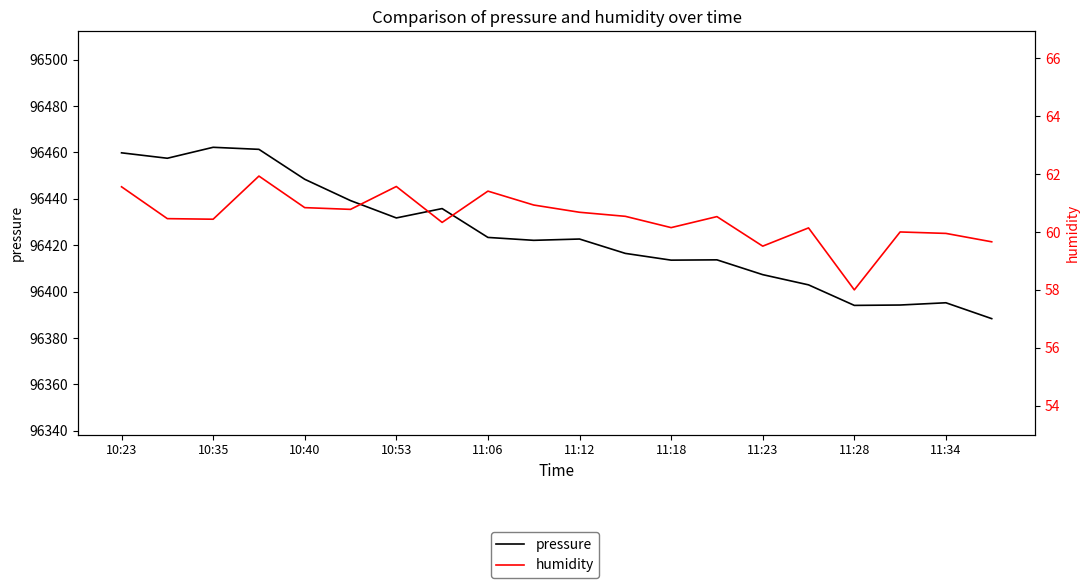

At 13, list the series in order from largest to smallest.

pressure, humidity